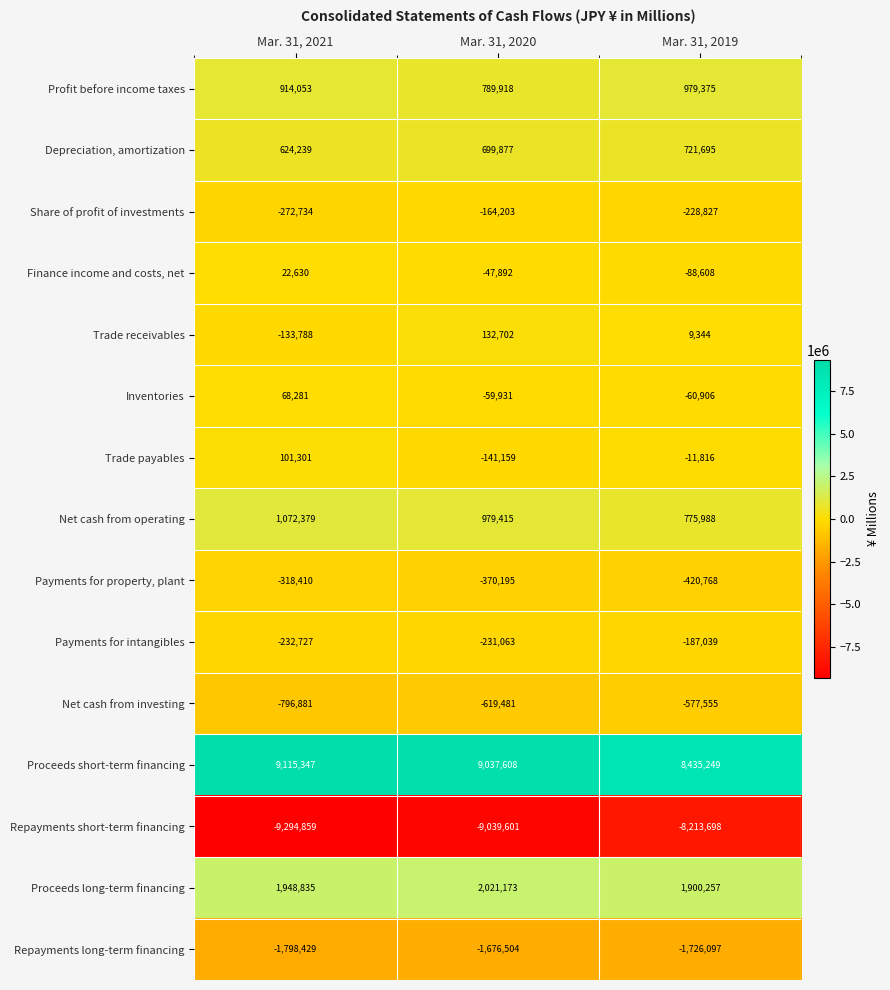

Count the number of categories in the chart.

3